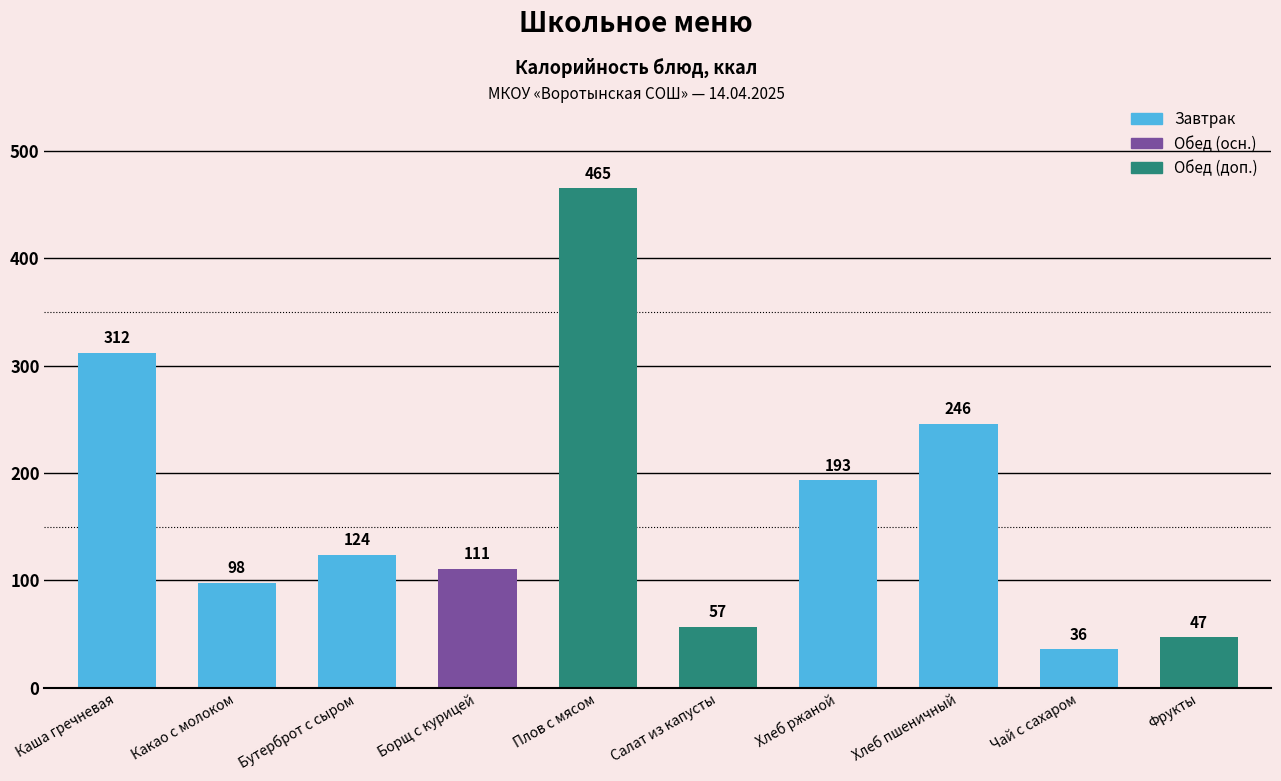

List the labels in order of value, largest first.

Плов с мясом, Каша гречневая, Хлеб пшеничный, Хлеб ржаной, Бутерброт с сыром, Борщ с курицей, Какао с молоком, Салат из капусты, Фрукты, Чай с сахаром